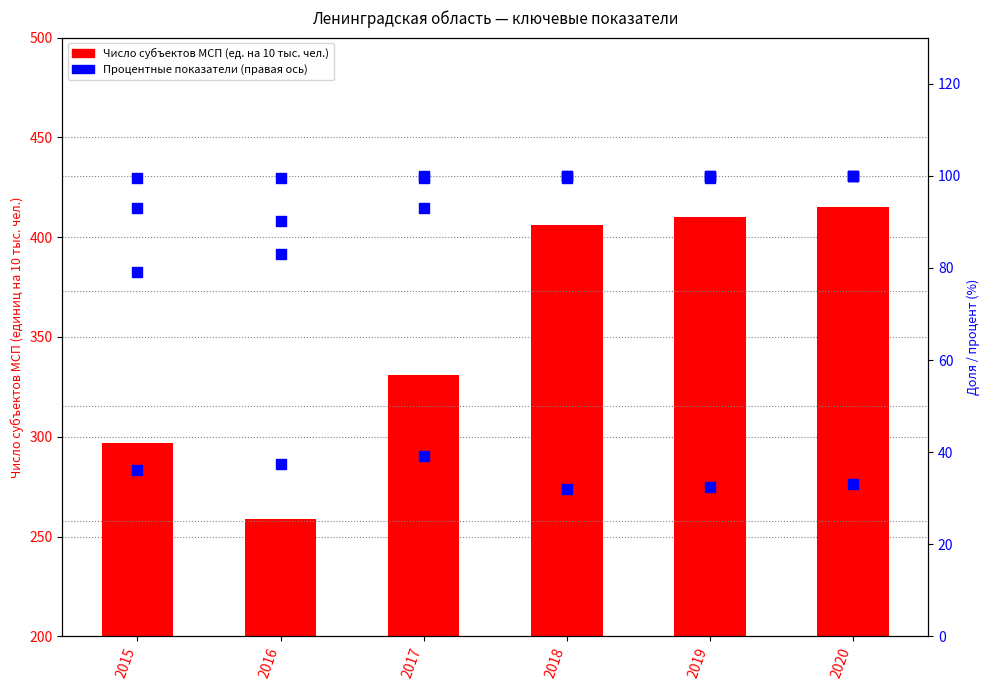

At which category is the sum across all series the highest?

2020